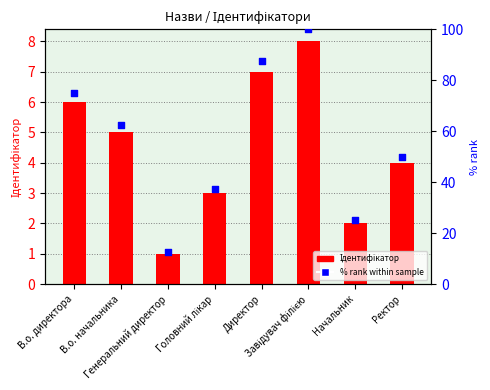

What are all the series names shown in the legend?

Ідентифікатор, % rank within sample